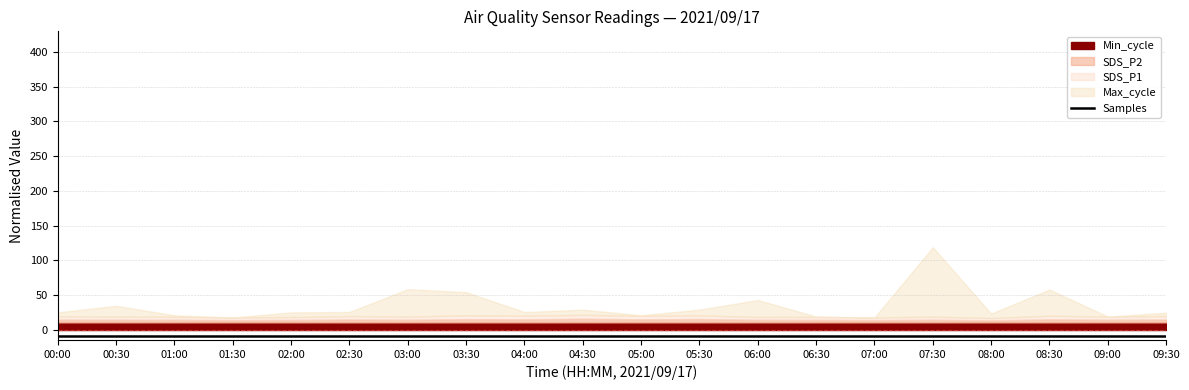

Between 00:30 and 01:00, which is larger?

00:30